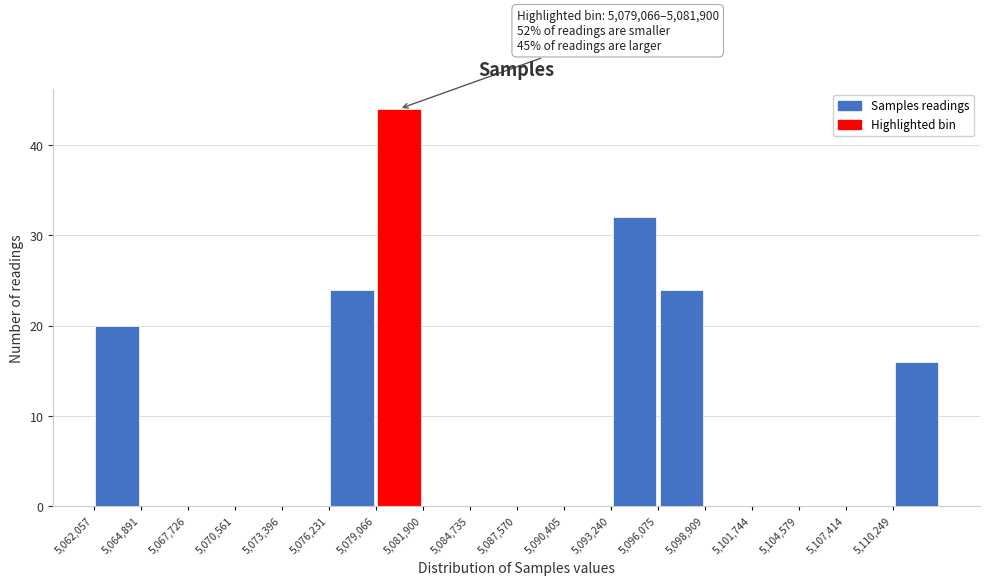

Which range on the x-axis has the tallest bar?

5079000 to 5082000